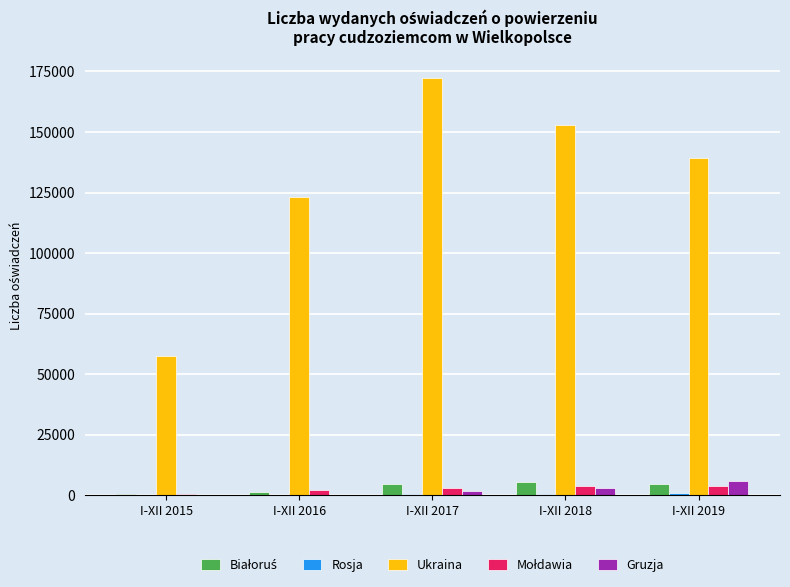

Are the bars horizontal?

No